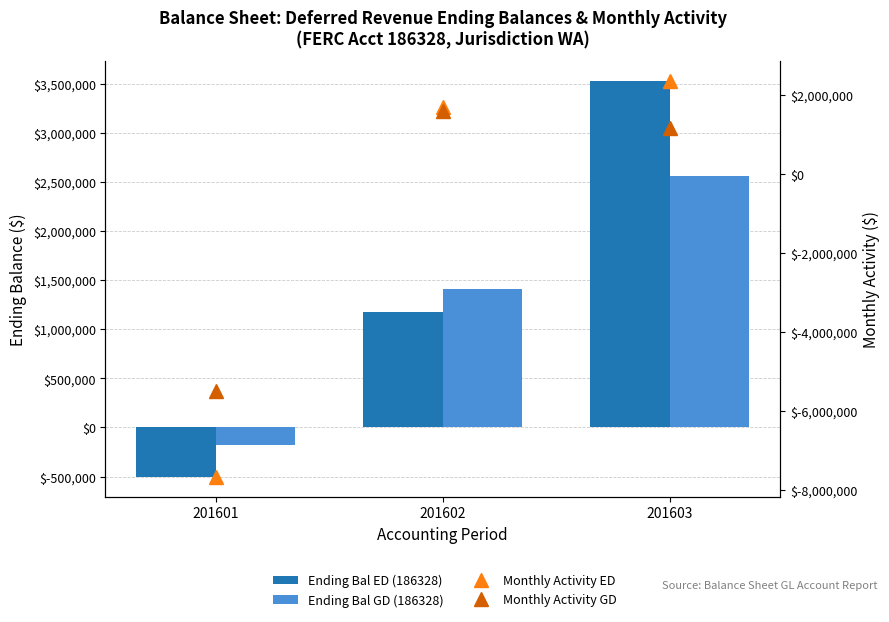

At which category does the chart reach its minimum across all series?

201601